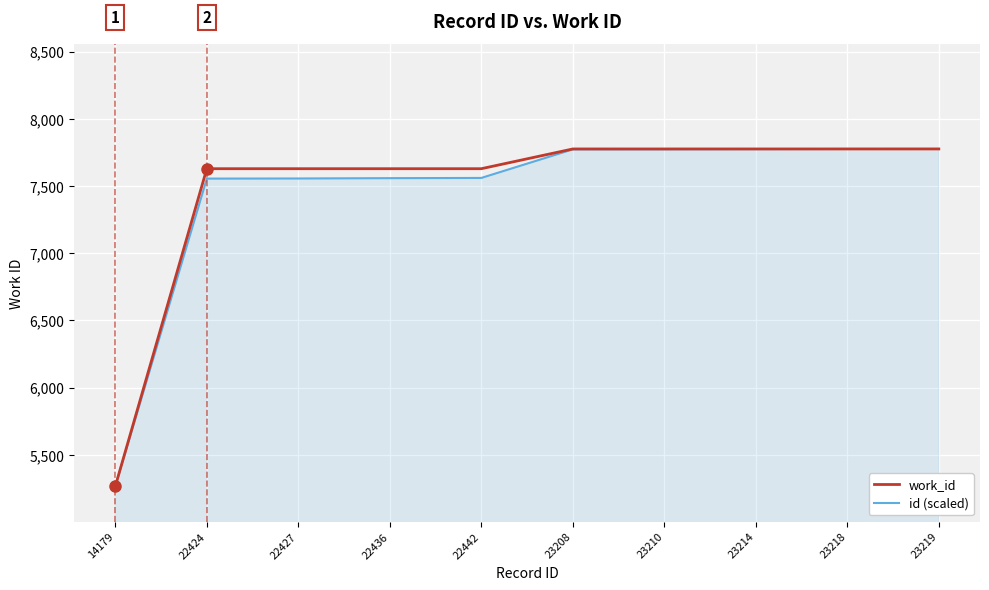

Is it true that id (scaled) equals 2618.4 at 23218?

False